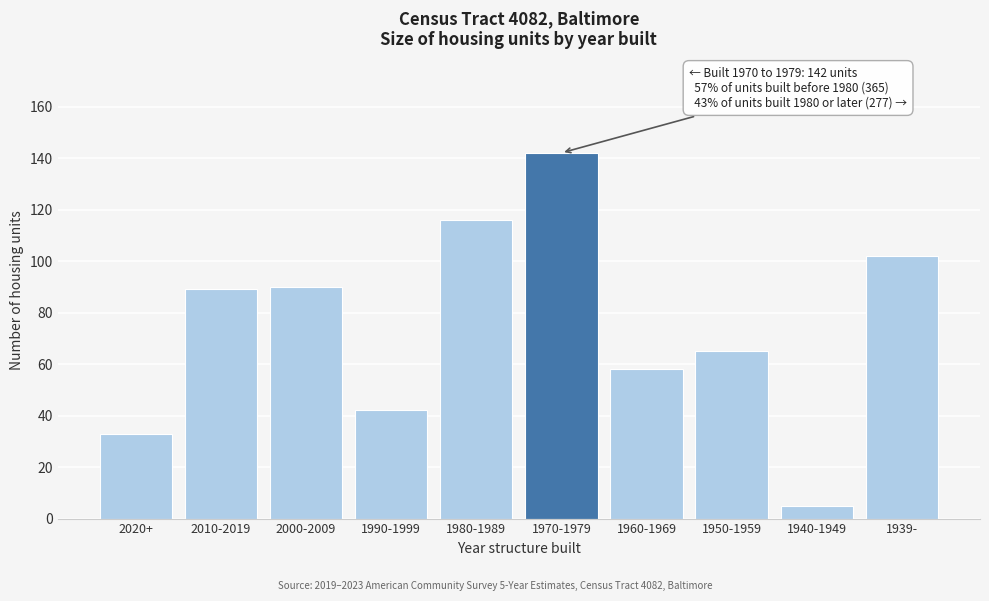

Reading left to right, extract all data points from this chart.

33	89	90	42	116	142	58	65	5	102